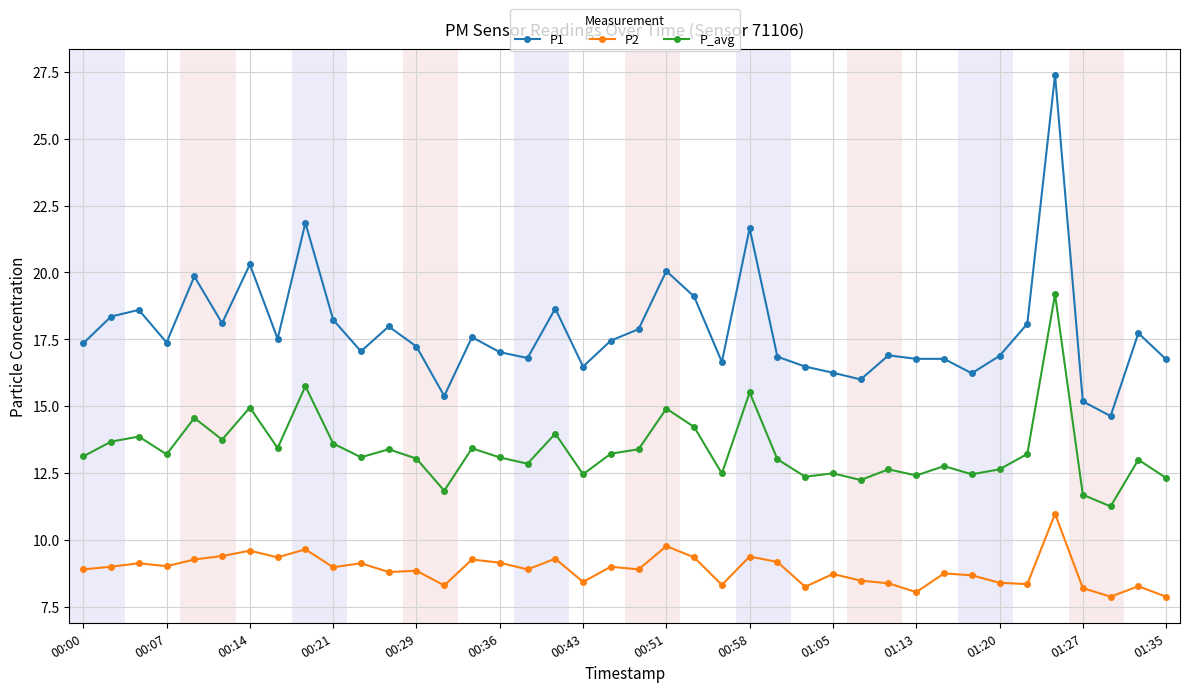

True or false: P1 has more than 0 points higher than both neighbors.

True